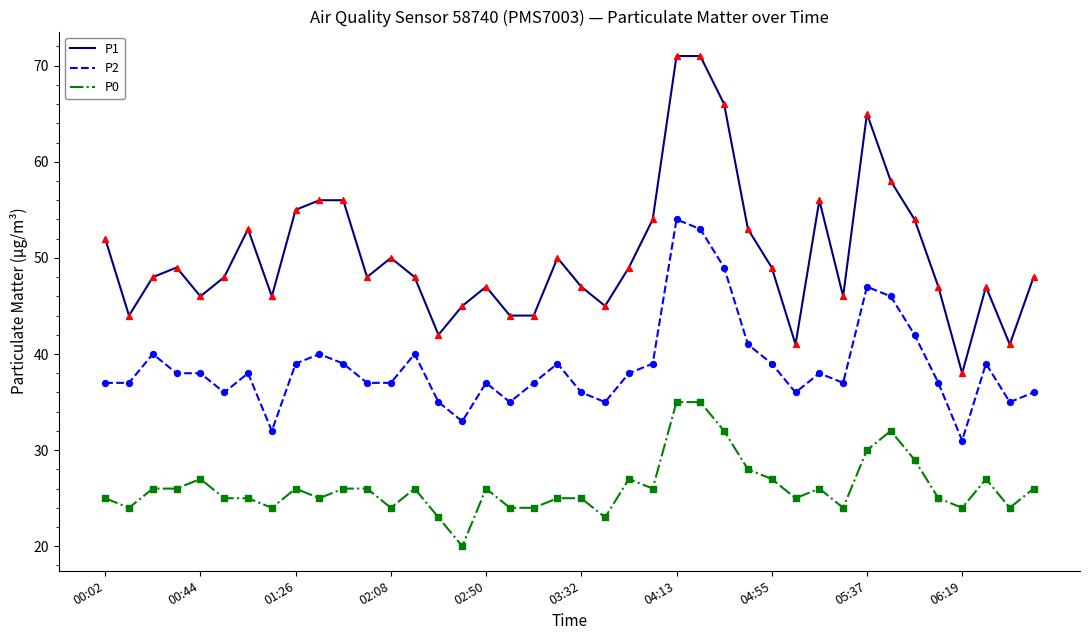

Which series has the largest range (max minus min)?

P1